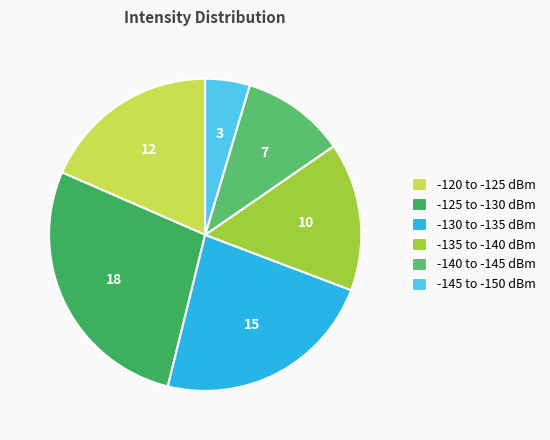

Count the number of slices in the pie.

6